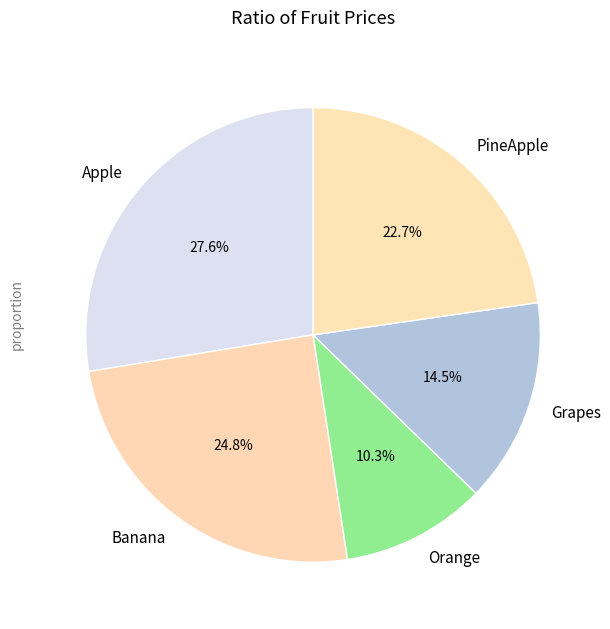

Approximately how many times larger is the value at Grapes compared to Orange?

1.4